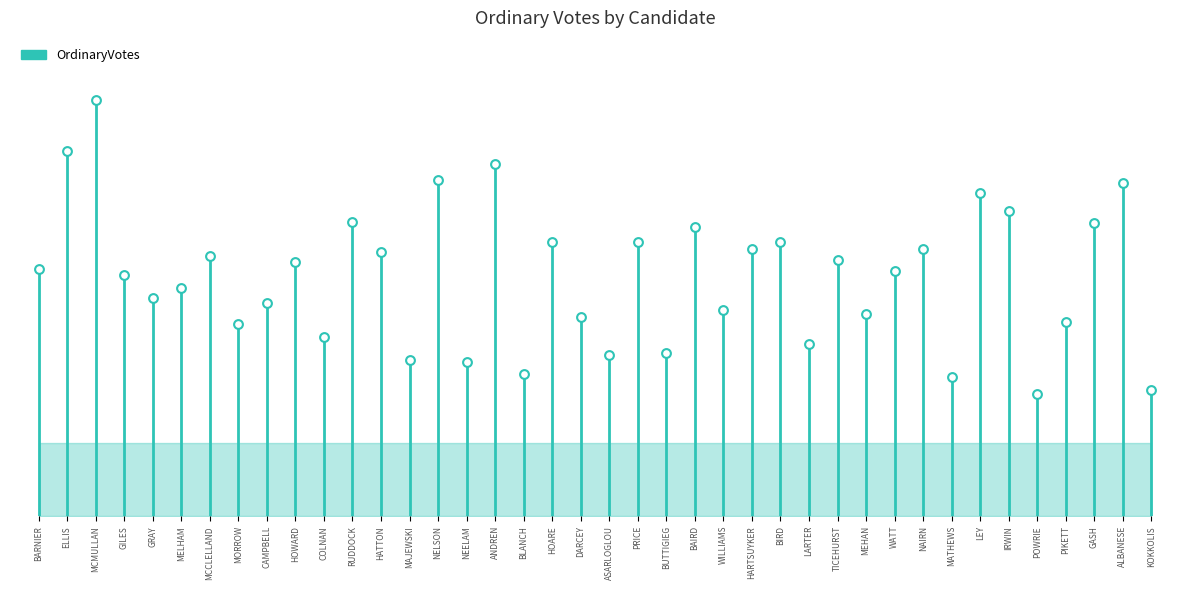

What is the change in value from BUTTIGIEG to TICEHURST?

+15244